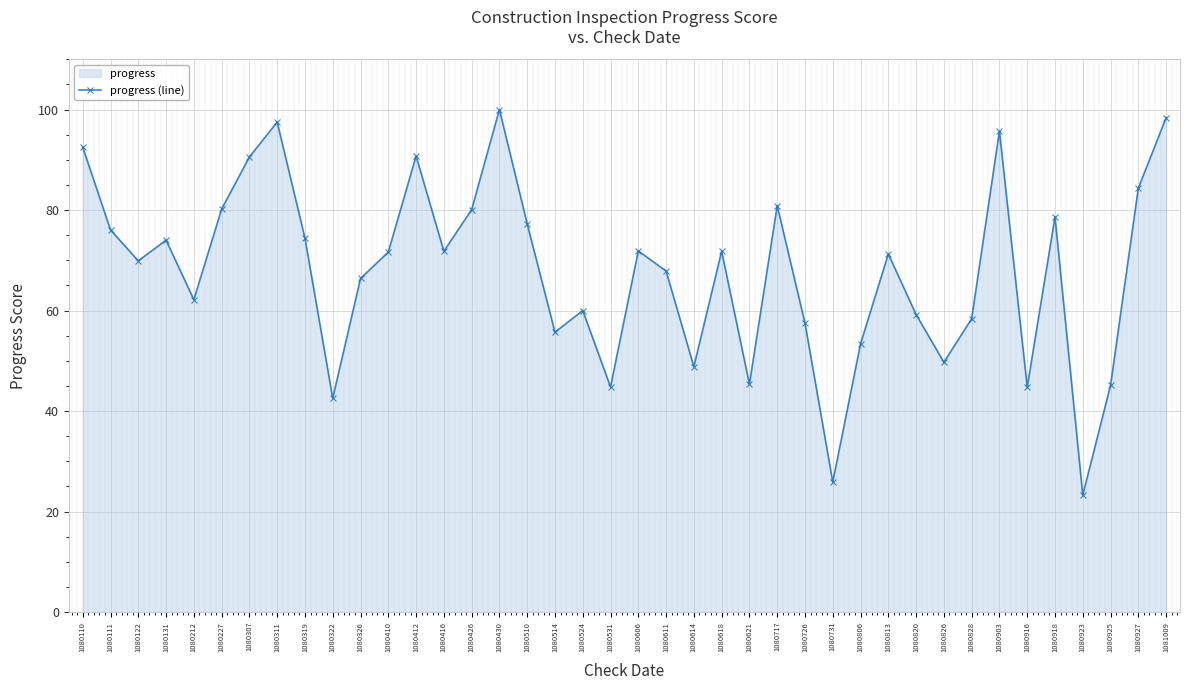

Reading right to left, what are all the values shown in this chart?

98.4	84.4	45.1	23.3	78.6	44.7	95.7	58.4	49.7	59.2	71.2	53.4	25.9	57.5	80.9	45.4	71.8	48.8	67.8	71.9	44.8	60.0	55.7	77.2	100.0	80.1	71.8	90.8	71.6	66.4	42.5	74.4	97.5	90.6	80.2	62.2	74.0	69.9	76.0	92.5